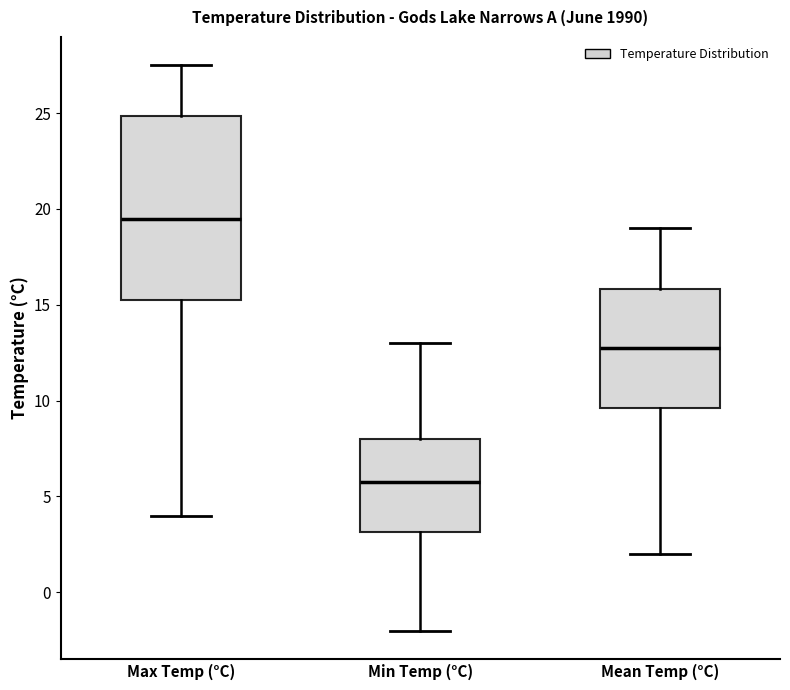

Where does the lower whisker of the box for Min Temp (°C) end on the y-axis? The values are not printed on the chart, so give them approximately, as read against the axis.

-2.0